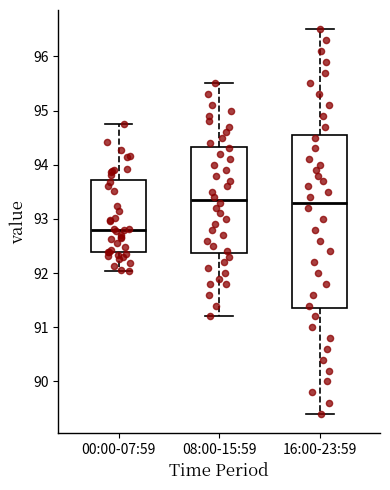

Reading left to right, transcribe this box plot: for each box, give where its median line is, the range the box spans, and where its two whiskers end, as read against the y-axis. The values are not printed on the chart, so give them approximately, as read against the axis.

00:00-07:59: median 92.8, box 92.4 to 93.7, whiskers 92.0 to 94.8
08:00-15:59: median 93.4, box 92.4 to 94.3, whiskers 91.2 to 95.5
16:00-23:59: median 93.3, box 91.4 to 94.6, whiskers 89.4 to 96.5